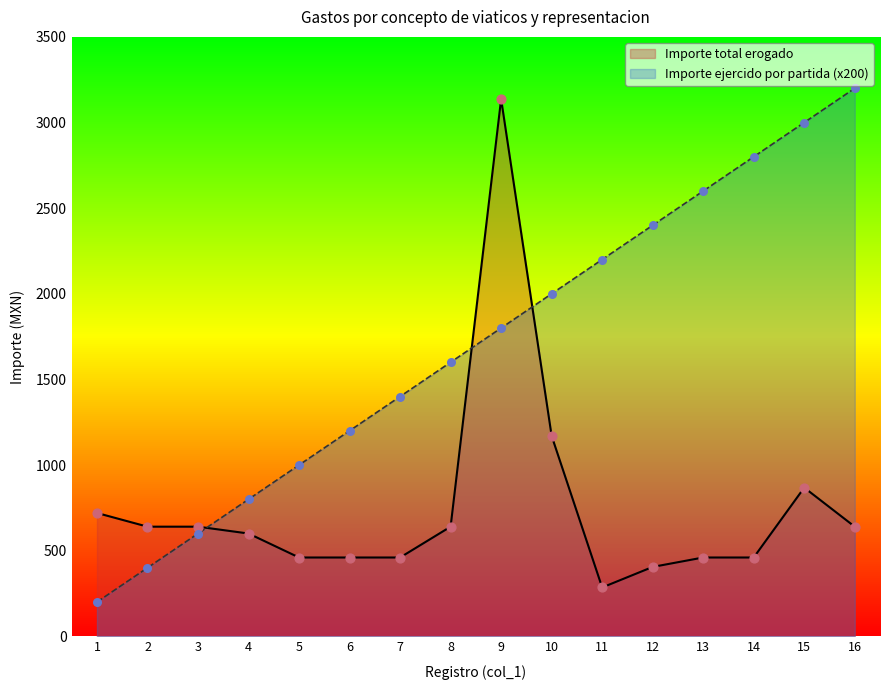

Which series has the largest total across all categories?

Importe ejercido por partida (x200)